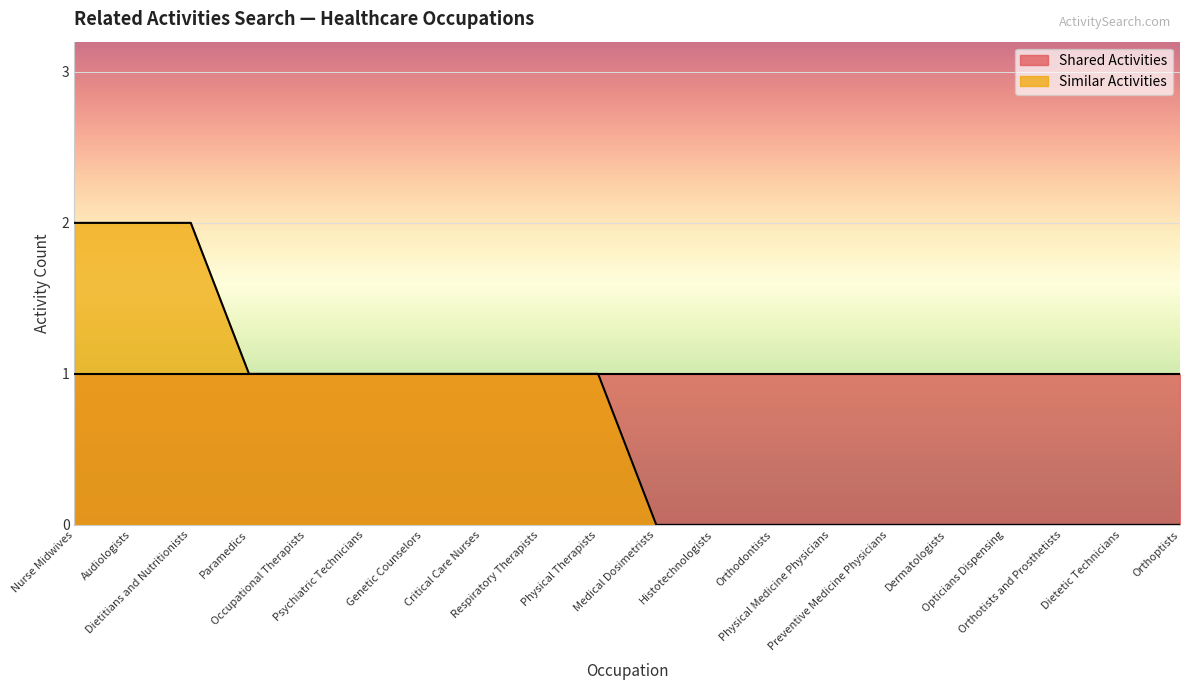

True or false: the data has more than 0 interior local peaks.

False